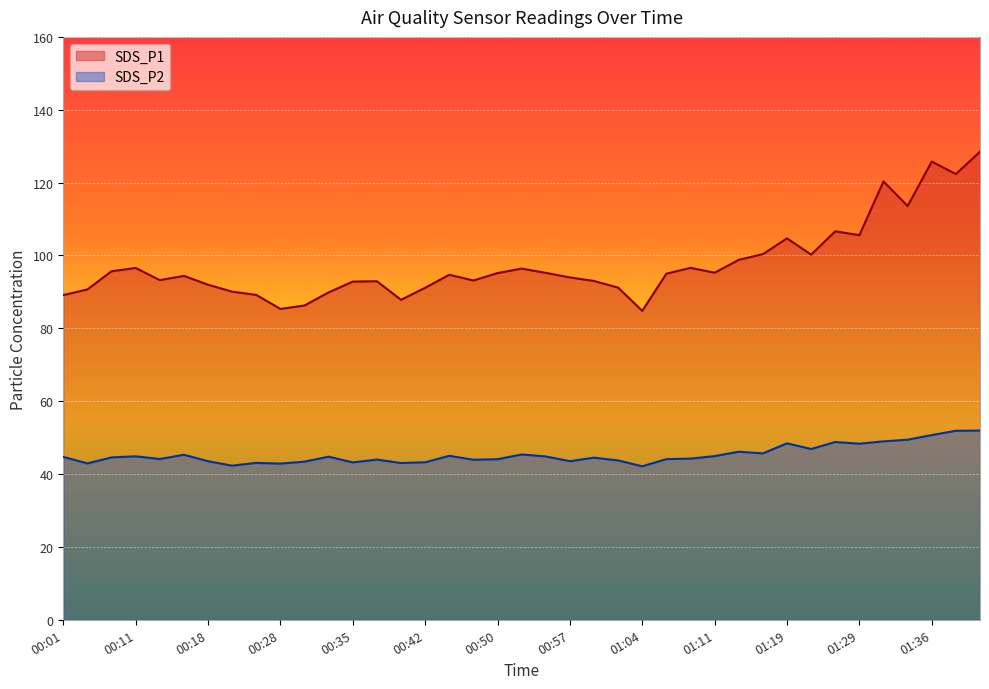

True or false: SDS_P1 and SDS_P2 cross at least once.

False